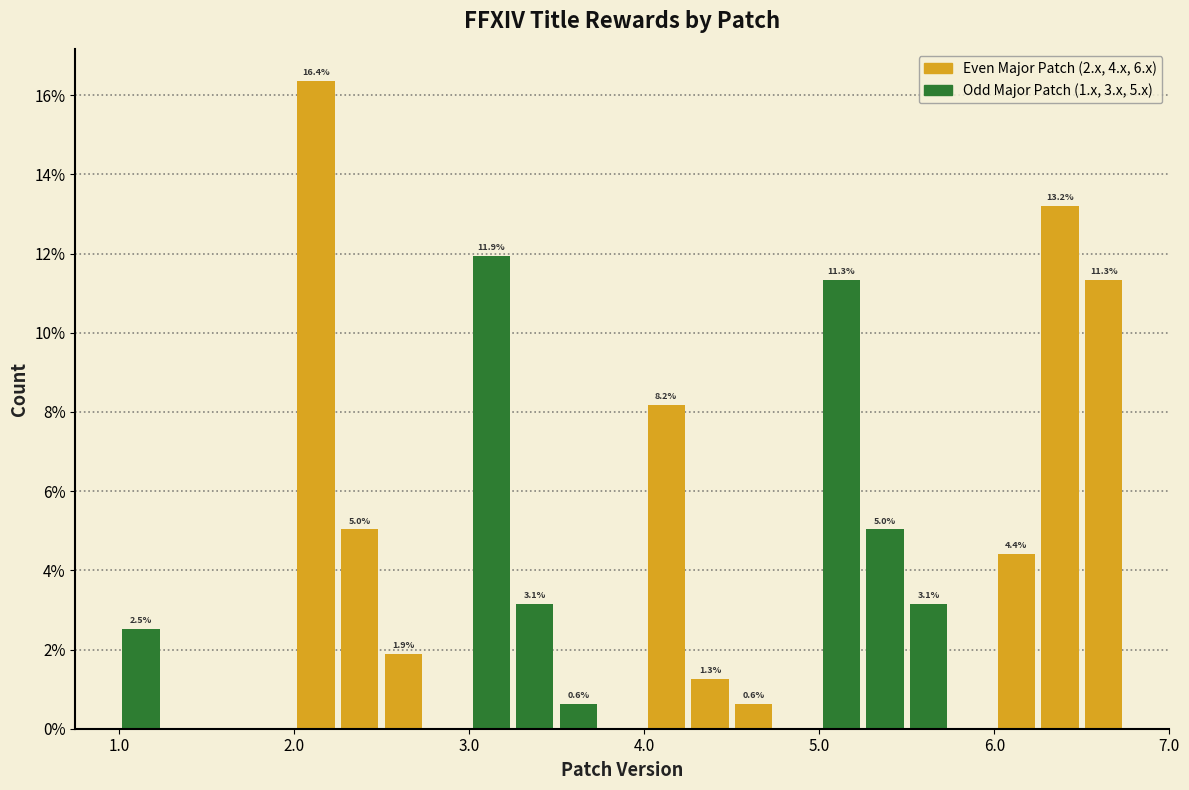

Around what value on the x-axis is the tallest bar? Give the approximate position of its centre, as read against the axis.

2.1